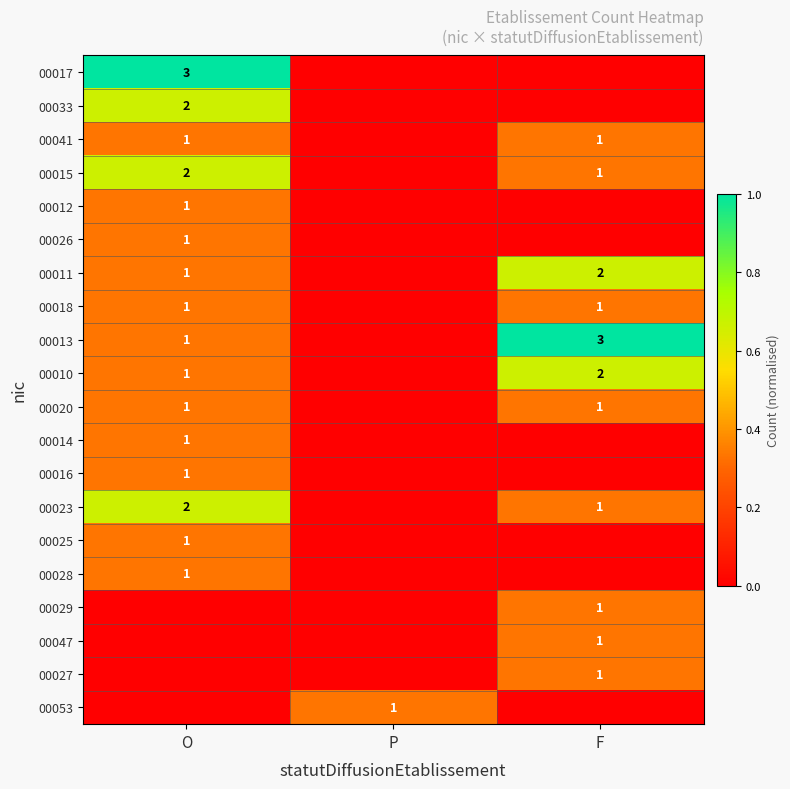

How many distinct data groups are displayed?

20